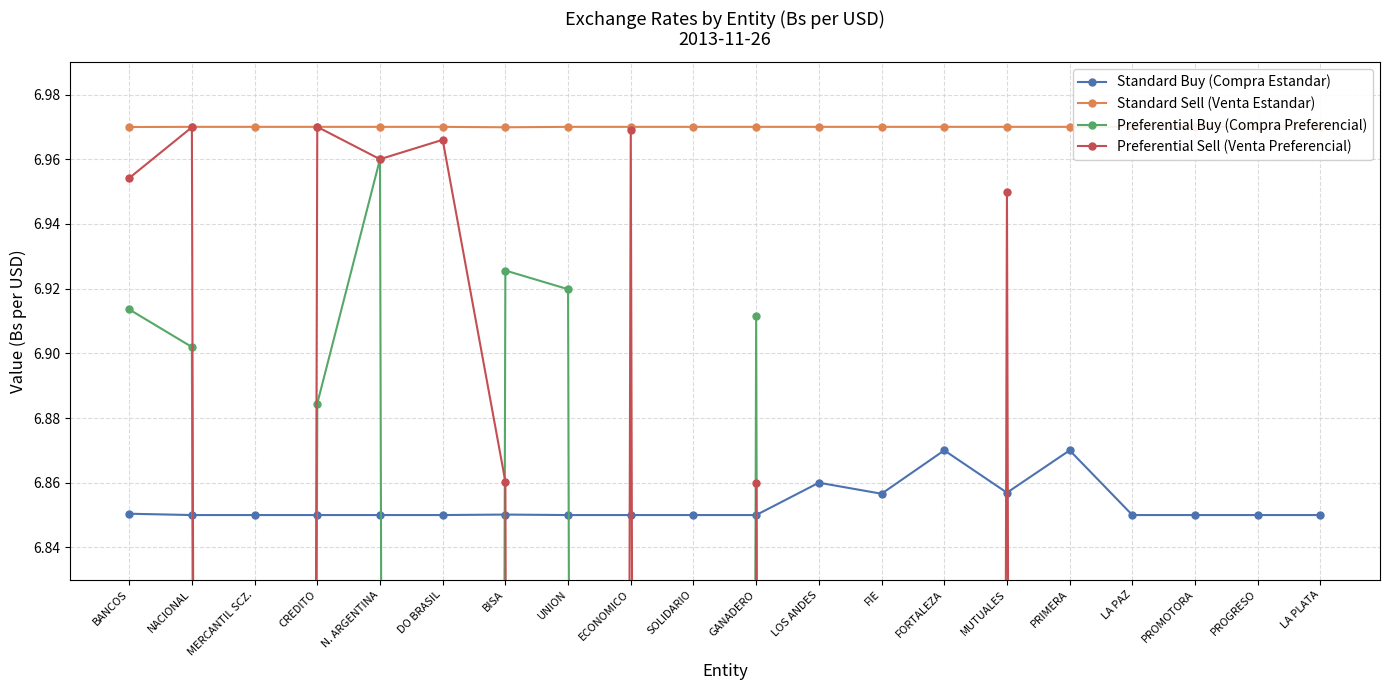

What is the greatest value displayed?

7.0